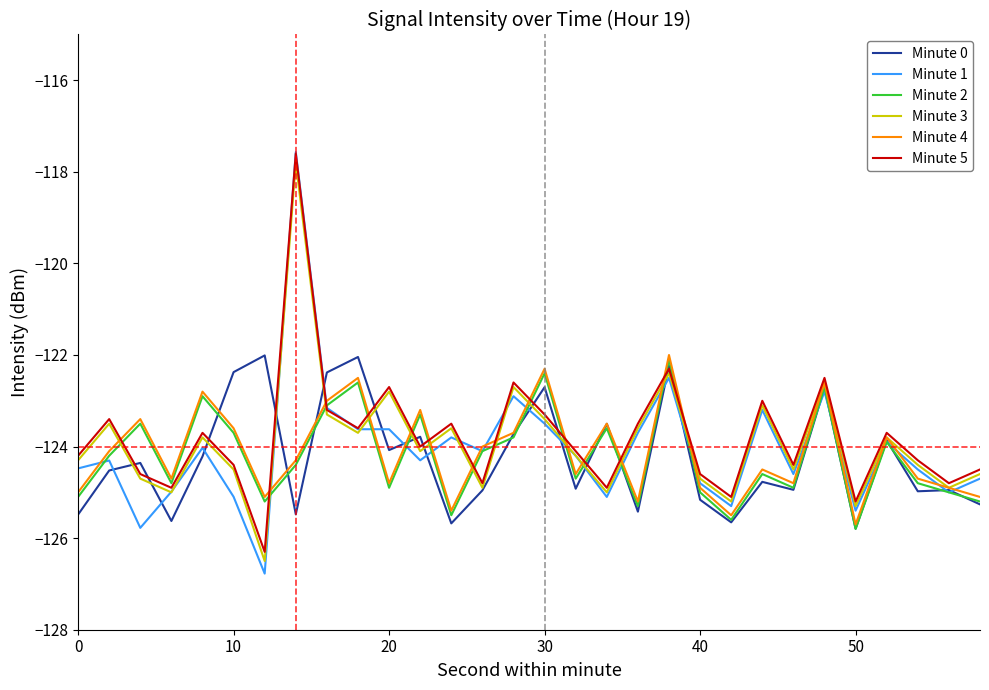

What is the lowest value of the Minute 1 series?

-126.8